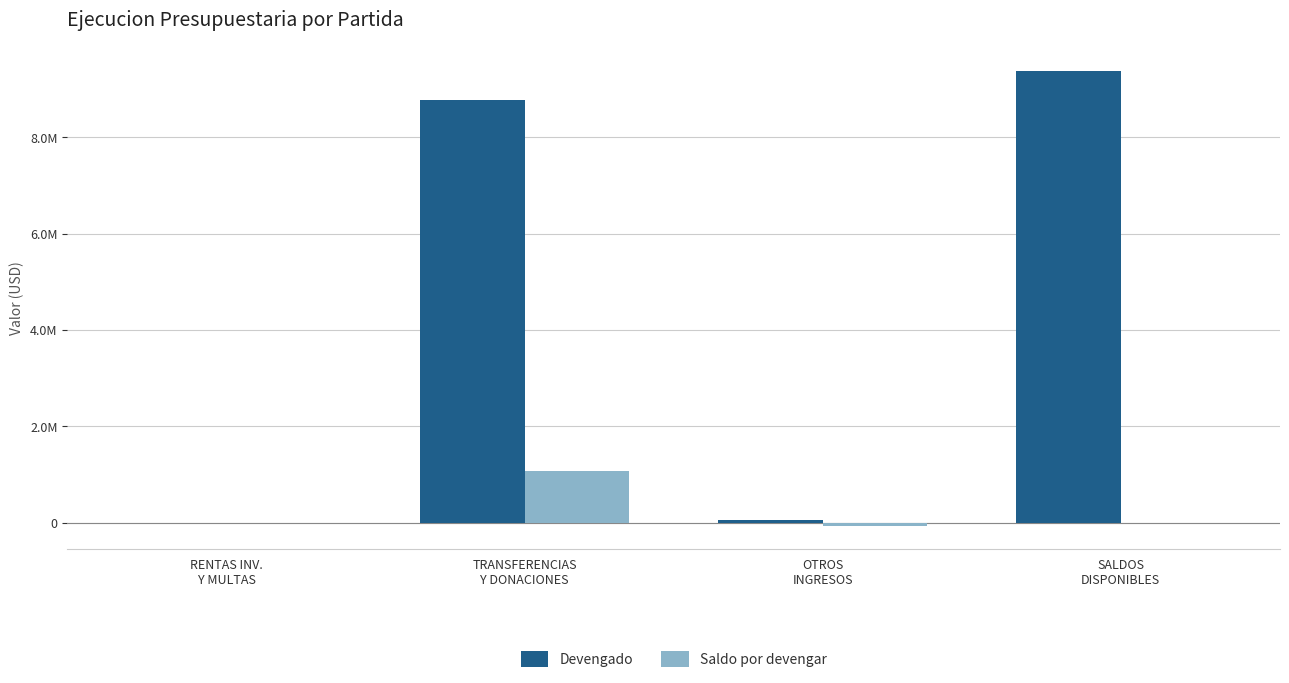

What is the average value of the Devengado series?

4556668.8